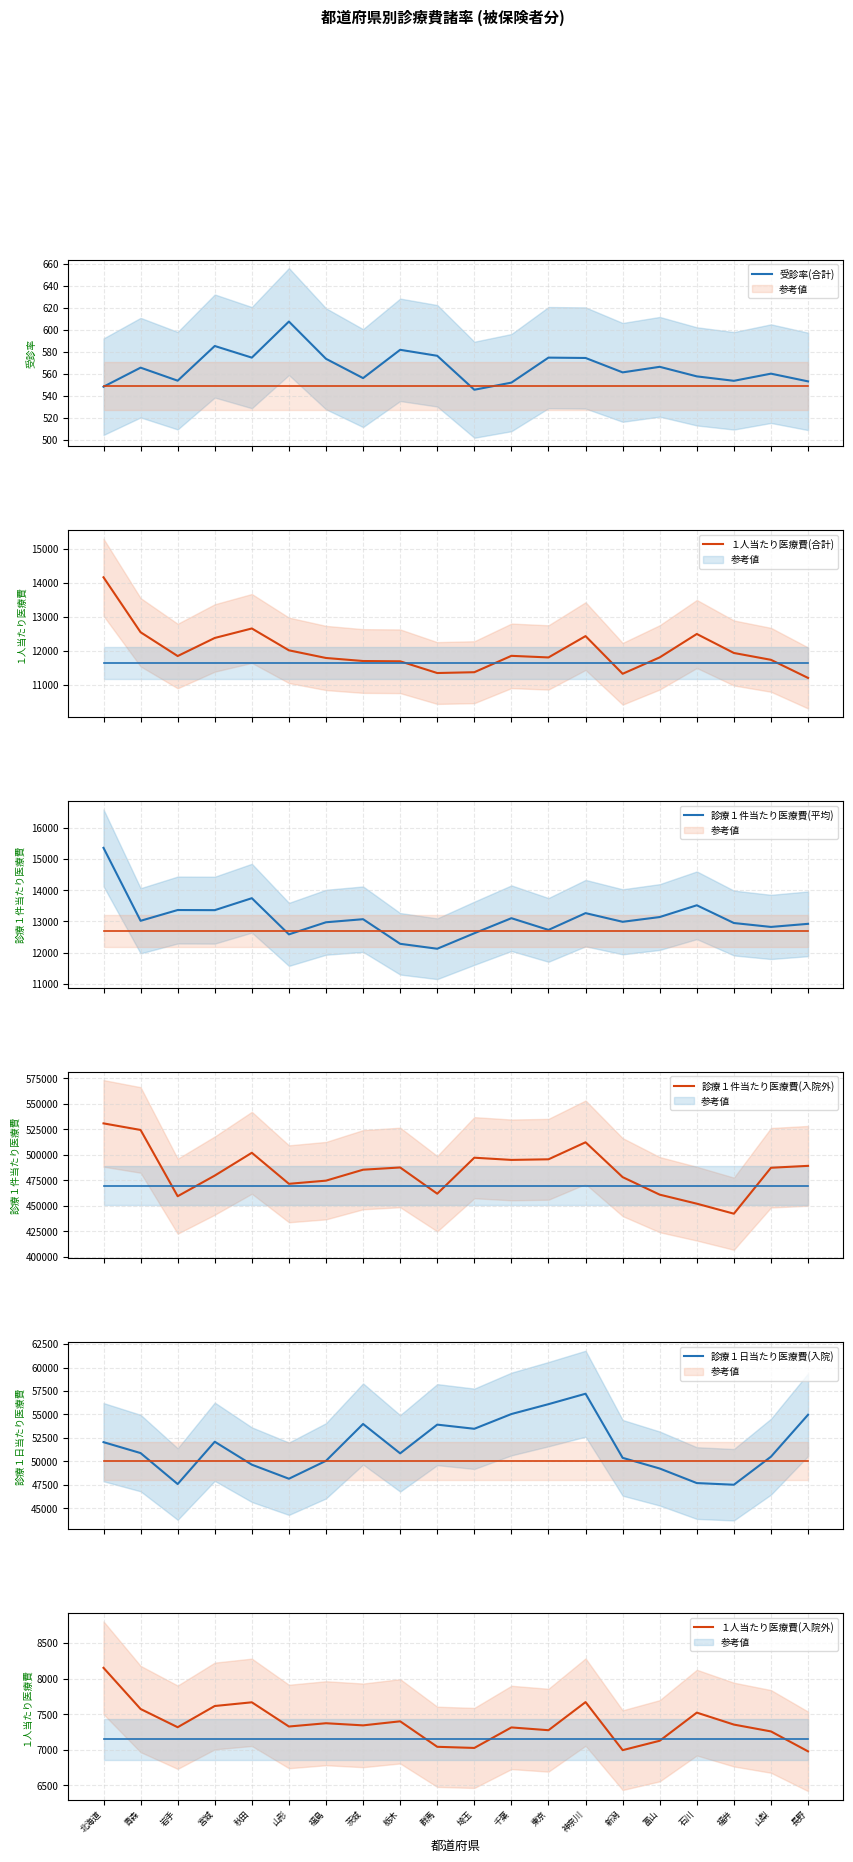

True or false: １人当たり医療費(合計) has more than 0 points higher than both neighbors.

True